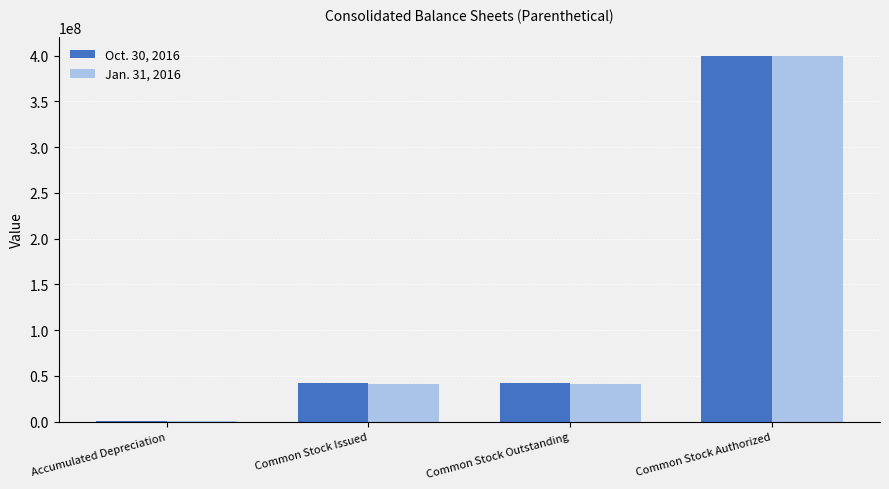

What is the total value across all series at Common Stock Outstanding?

83676985